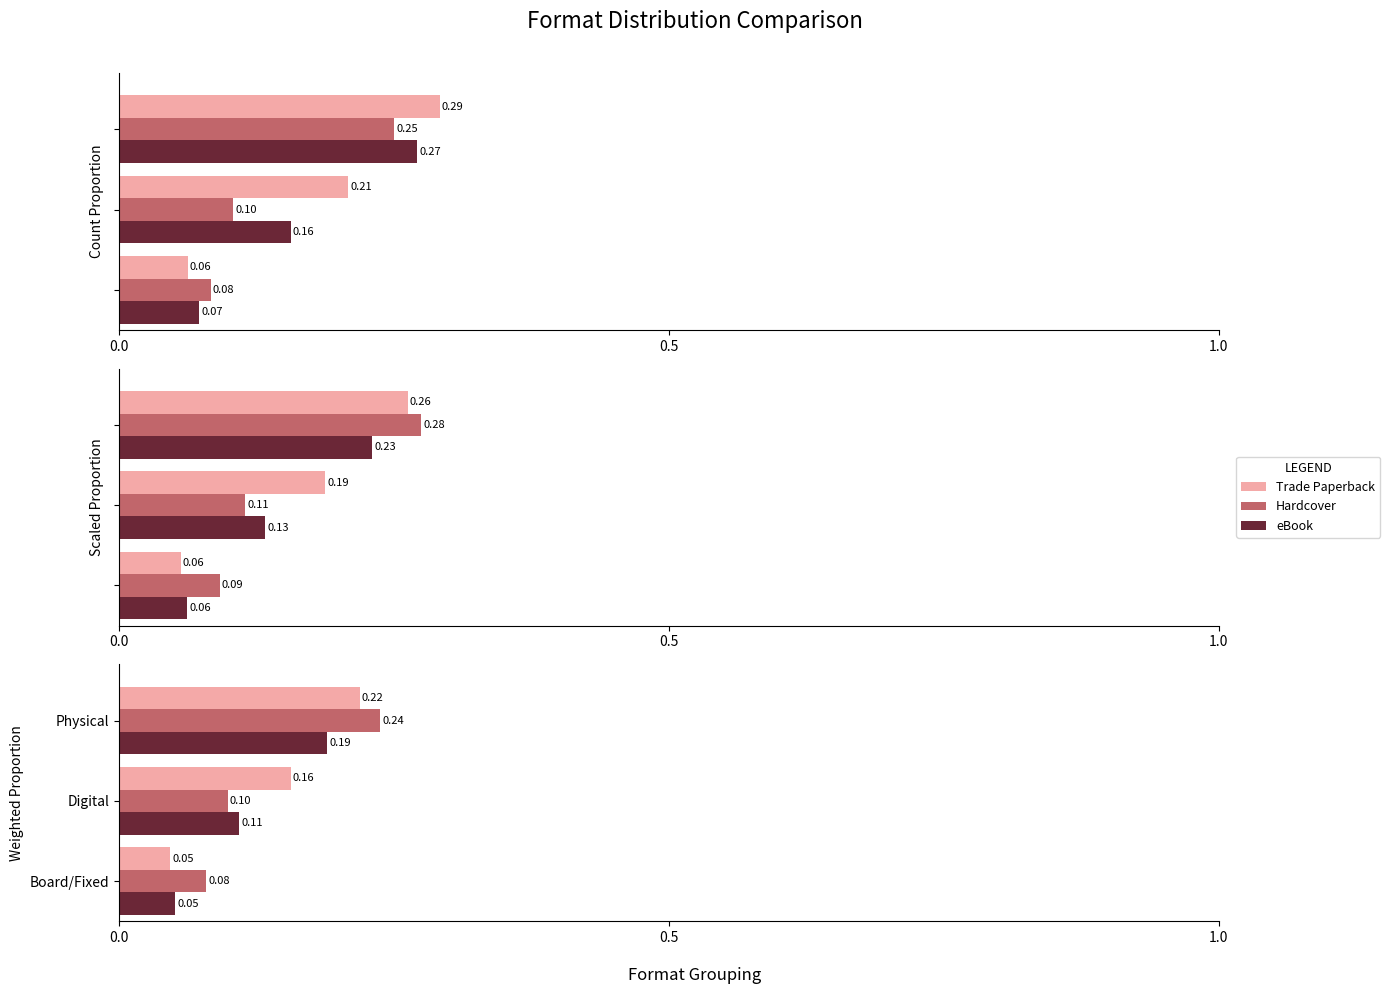

What are all the series names shown in the legend?

Trade Paperback, Hardcover, eBook